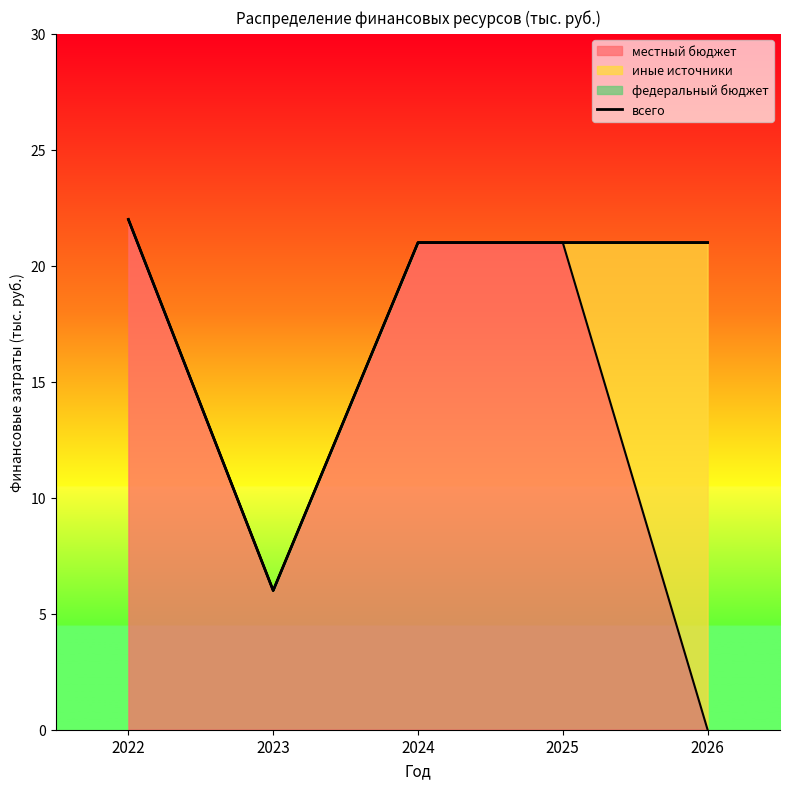

At which label does местный бюджет reach its minimum?

2026